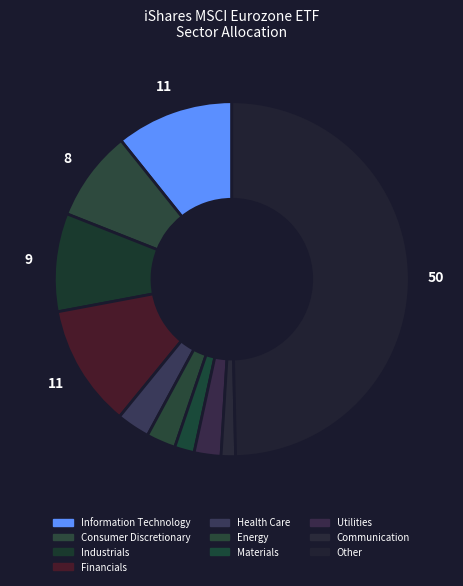

The Materials slice represents 2% of the pie. True or false?

True